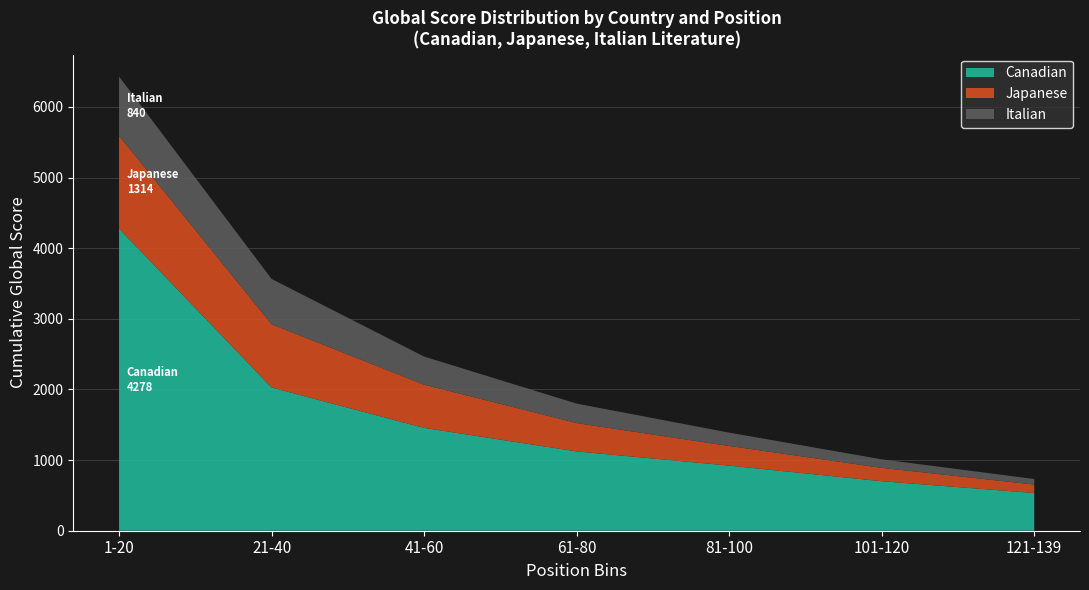

Which category has the lowest value in the Canadian series?

121-139